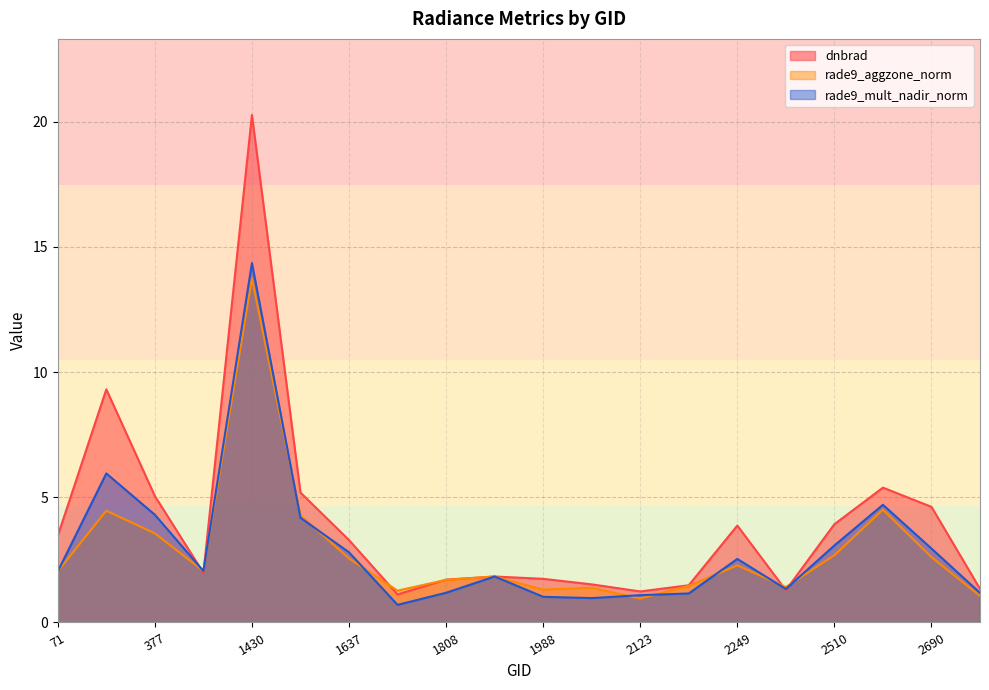

Reading left to right, extract all data points from this chart.

dnbrad: 3.5	9.3	5.1	2.0	20.3	5.2	3.3	1.1	1.7	1.8	1.7	1.5	1.2	1.5	3.9	1.3	3.9	5.4	4.6	1.3
rade9_aggzone_norm: 2.0	4.5	3.6	2.1	13.7	4.3	2.6	1.3	1.7	1.8	1.3	1.4	1.0	1.5	2.3	1.4	2.7	4.5	2.6	1.1
rade9_mult_nadir_norm: 2.0	6.0	4.3	2.1	14.4	4.2	2.8	0.7	1.2	1.8	1.0	1.0	1.1	1.2	2.5	1.3	3.1	4.7	3.0	1.2